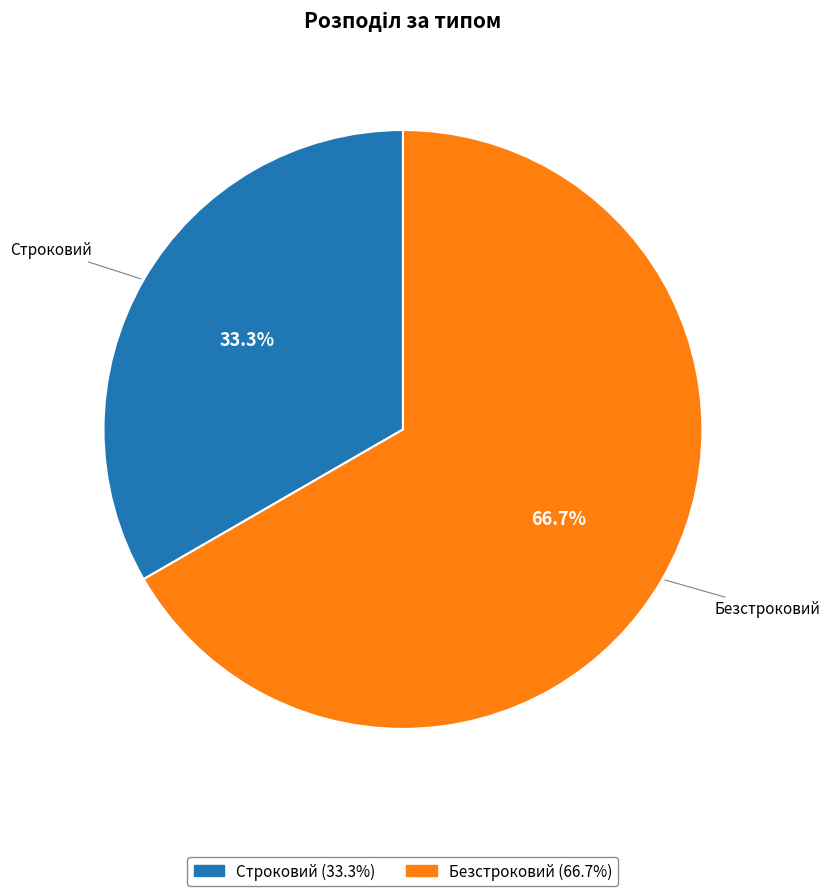

Count the number of slices in the pie.

2